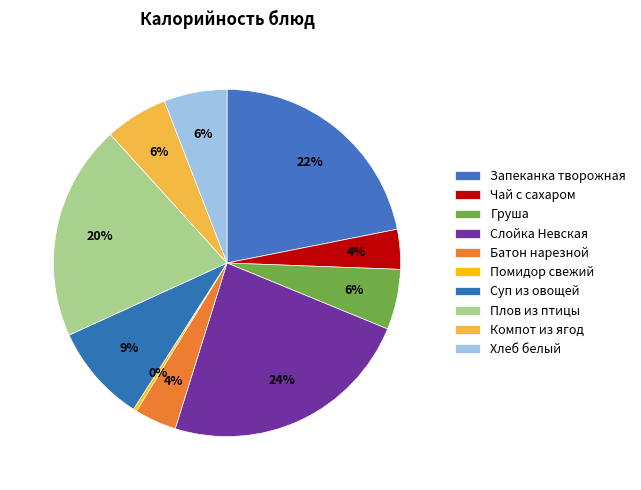

How many segments does this pie chart have?

10